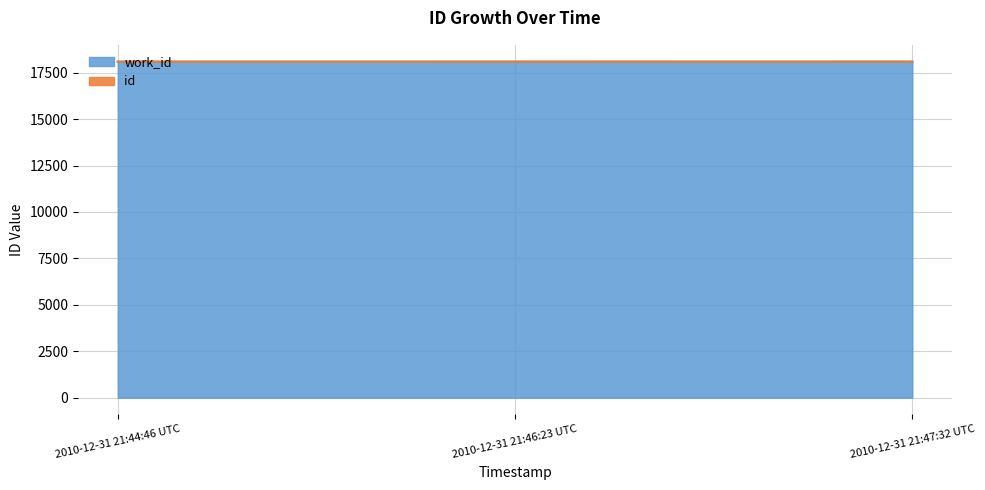

What is the label of the 3rd point from the right?

2010-12-31 21:44:46 UTC